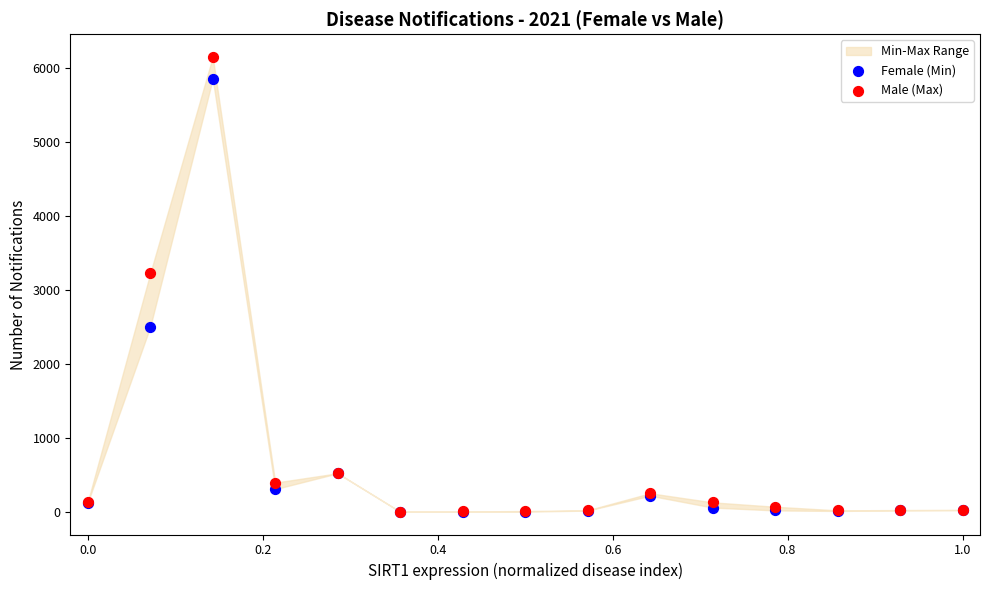

In the Female (Min) series, what Y value is closest to 2927?

2501